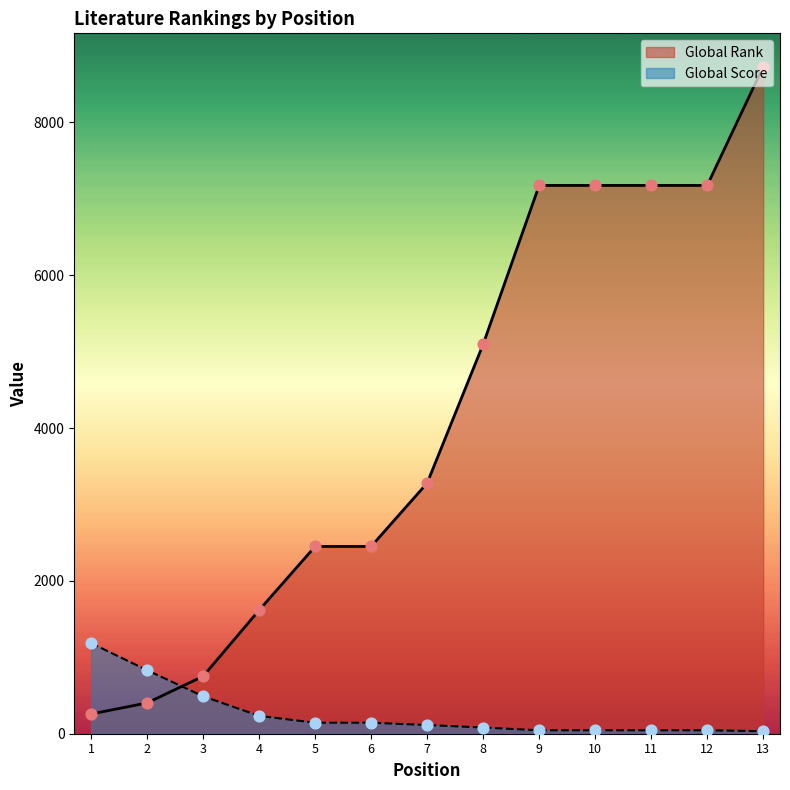

At which category is the sum across all series the highest?

13